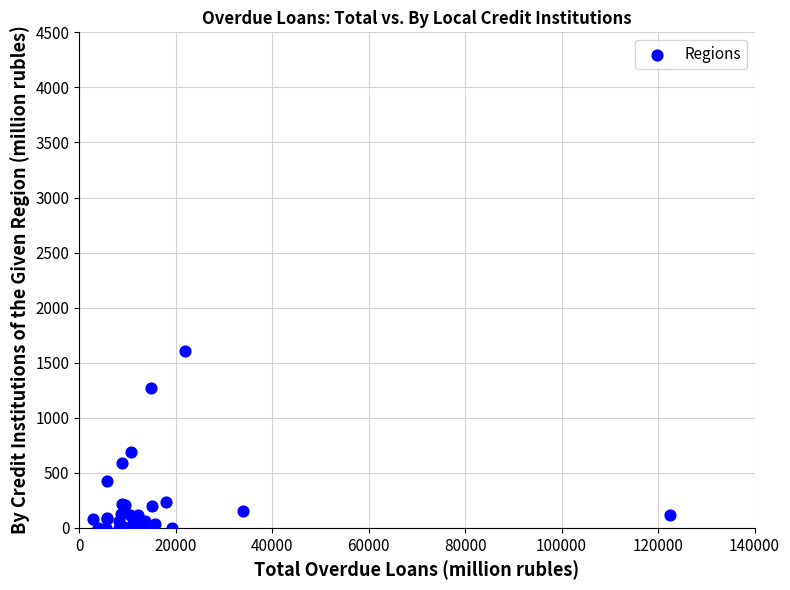

What Y value in the scatter plot is closest to 803?

689